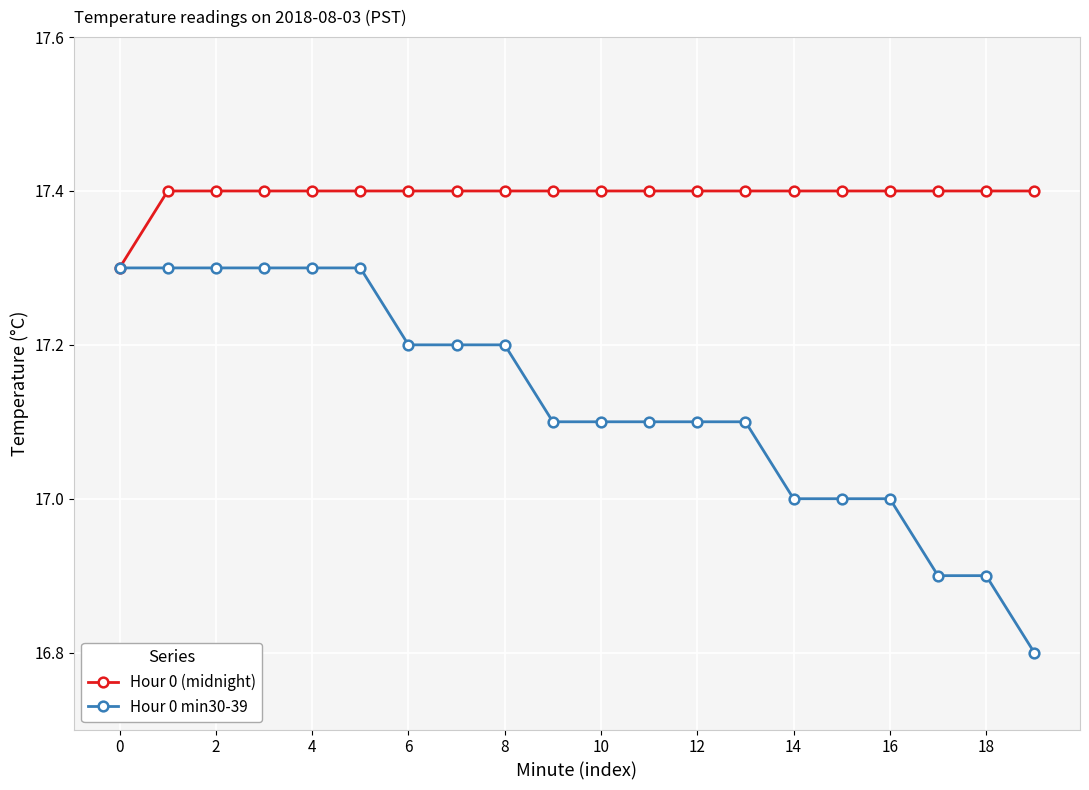

Does the chart have visible grid lines?

Yes